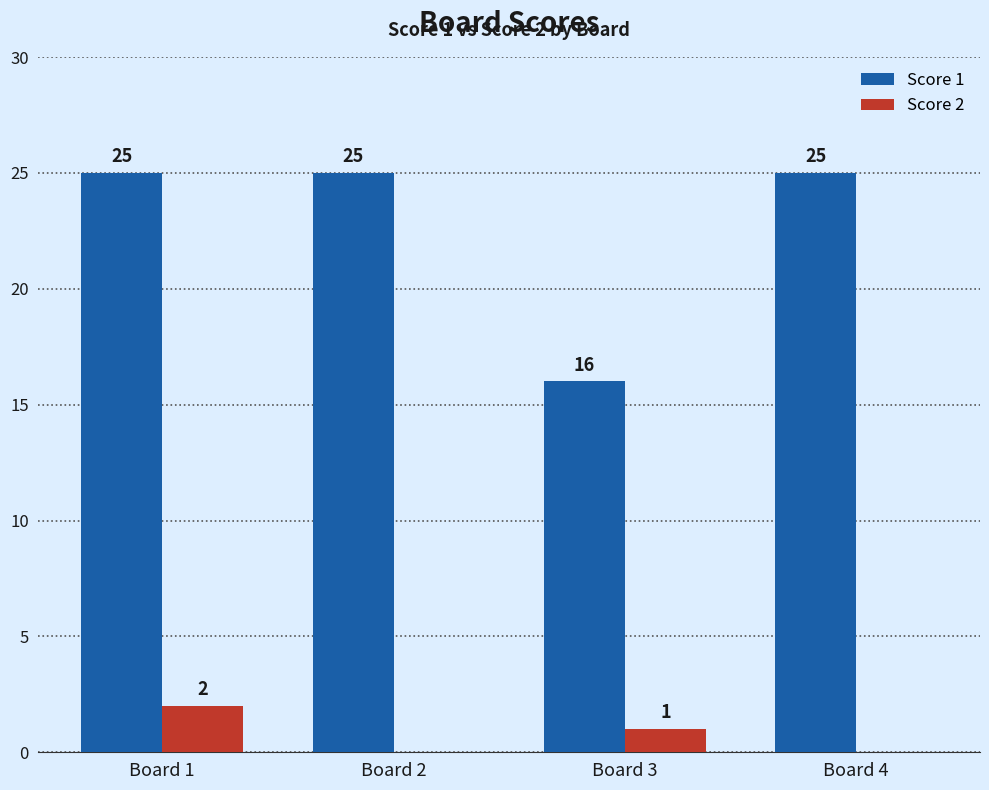

At which category is the sum across all series the highest?

Board 1